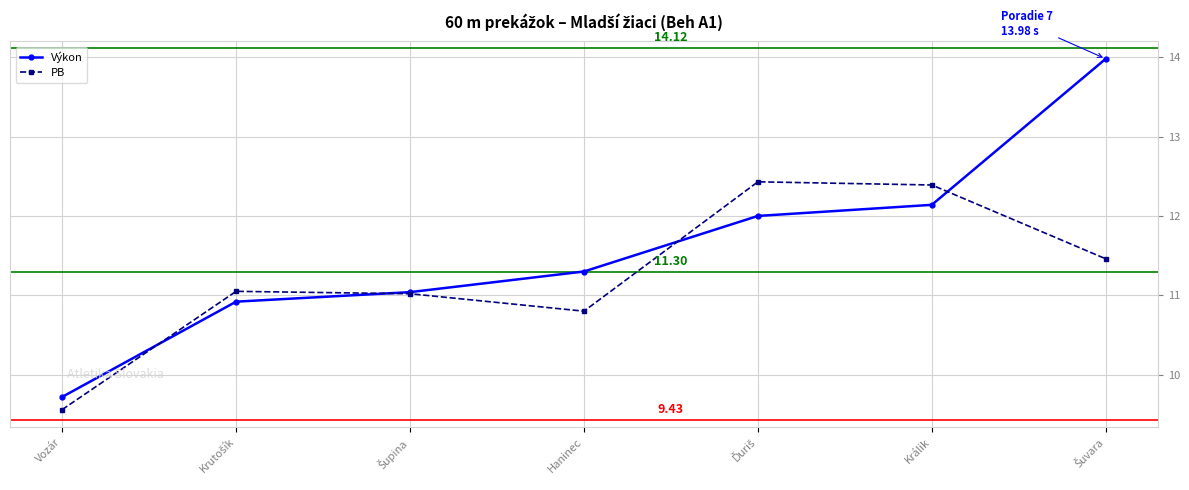

How many data points in PB are less than 11?

2